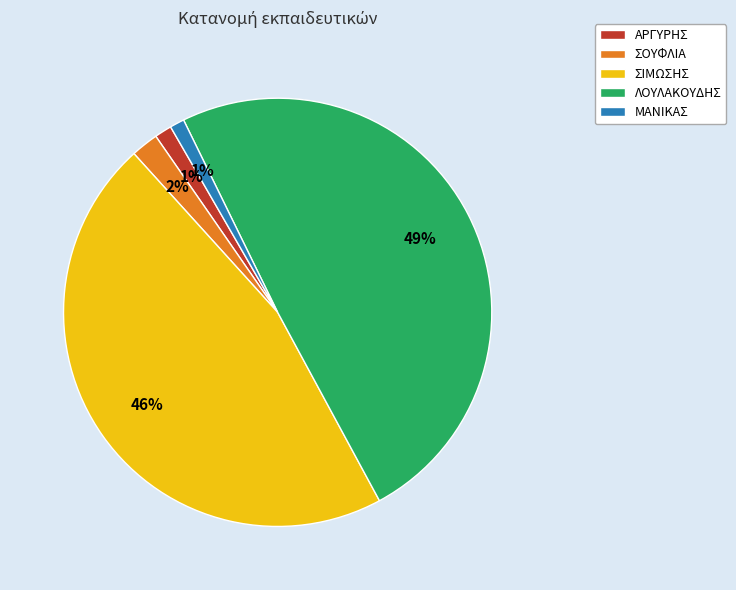

Between ΑΡΓΥΡΗΣ and ΣΙΜΩΣΗΣ, which is larger?

ΣΙΜΩΣΗΣ